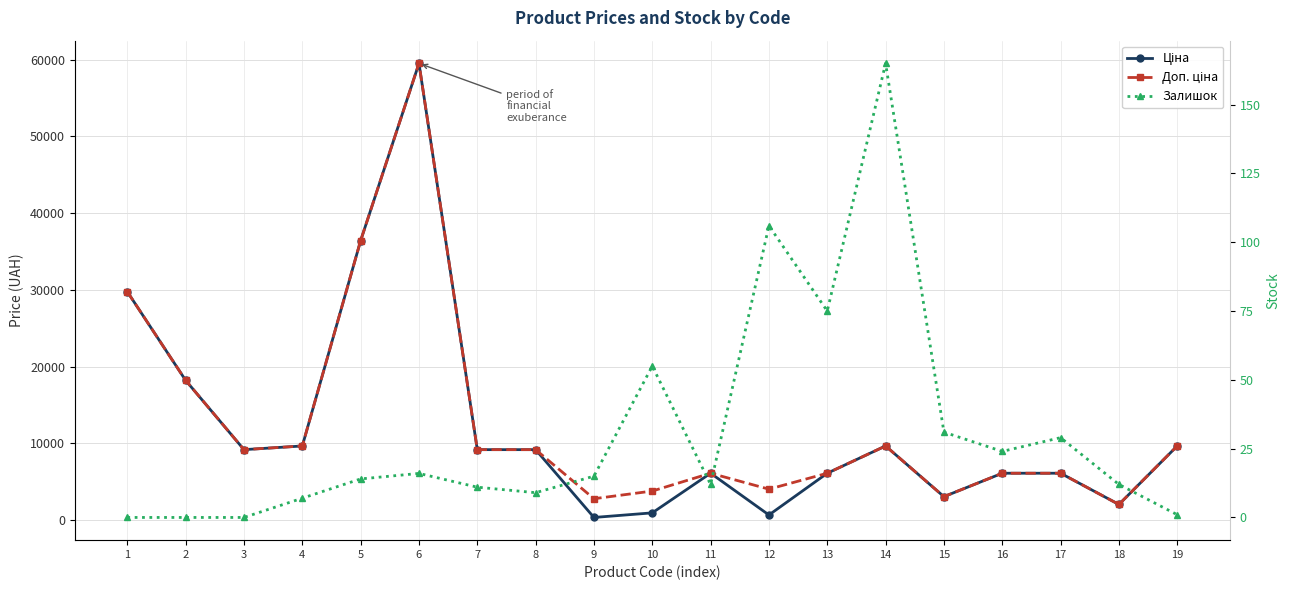

Reading left to right, what are all the values shown in this chart?

Ціна: 29761.5	18212.0	9185.1	9664.7	36424.0	59523.0	9185.1	9185.1	348.6	947.6	6112.5	672.7	6112.5	9664.7	3059.7	6112.5	6112.5	2042.8	9664.7
Доп. ціна: 29761.5	18212.0	9185.1	9664.7	36424.0	59523.0	9185.1	9185.1	2789.2	3790.3	6112.5	4036.0	6112.5	9664.7	3060.0	6112.5	6112.5	2043.0	9664.7
Залишок: 0.0	0.0	0.0	7.0	14.0	16.0	11.0	9.0	15.0	55.0	12.0	106.0	75.0	165.0	31.0	24.0	29.0	12.0	1.0